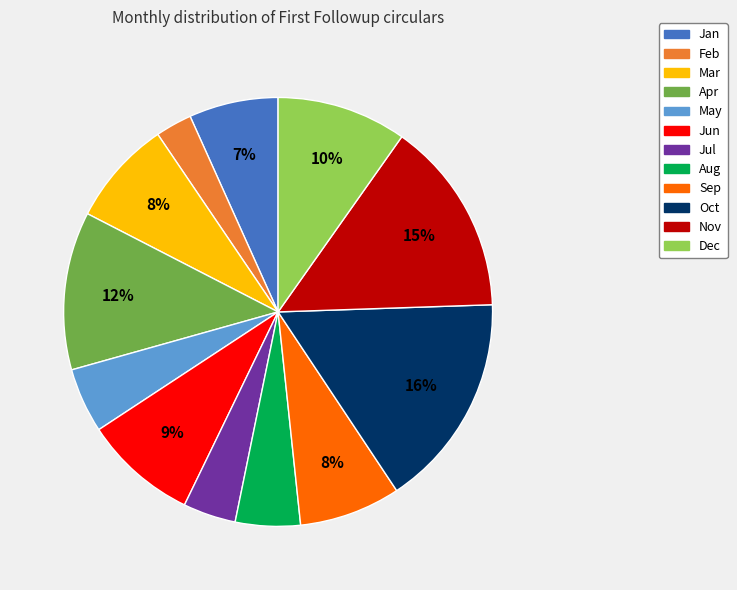

Is there a majority slice in this chart?

No